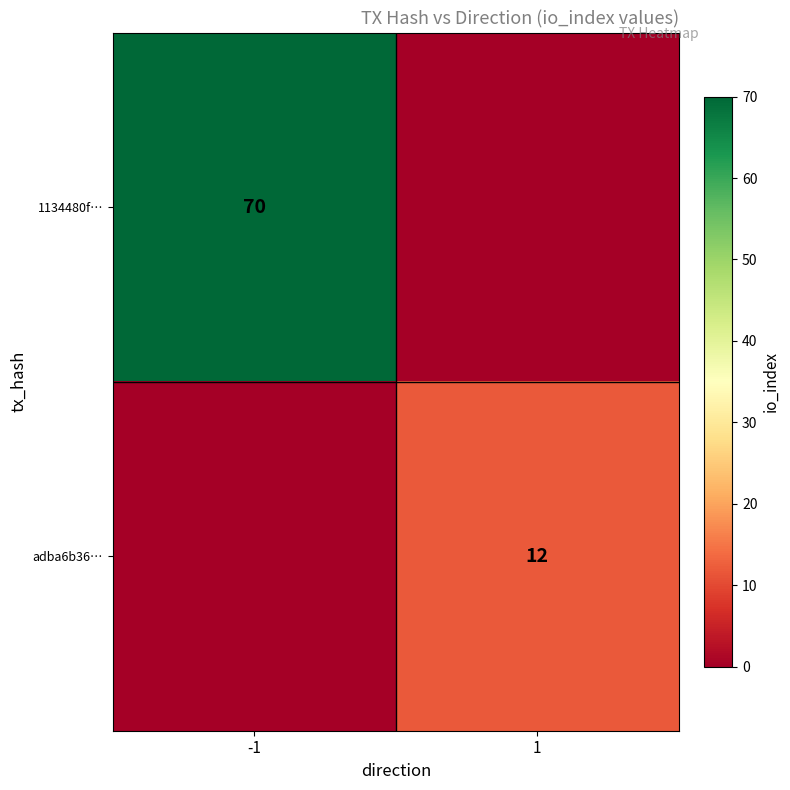

Is it true that 1134480f… equals 17 at -1?

False